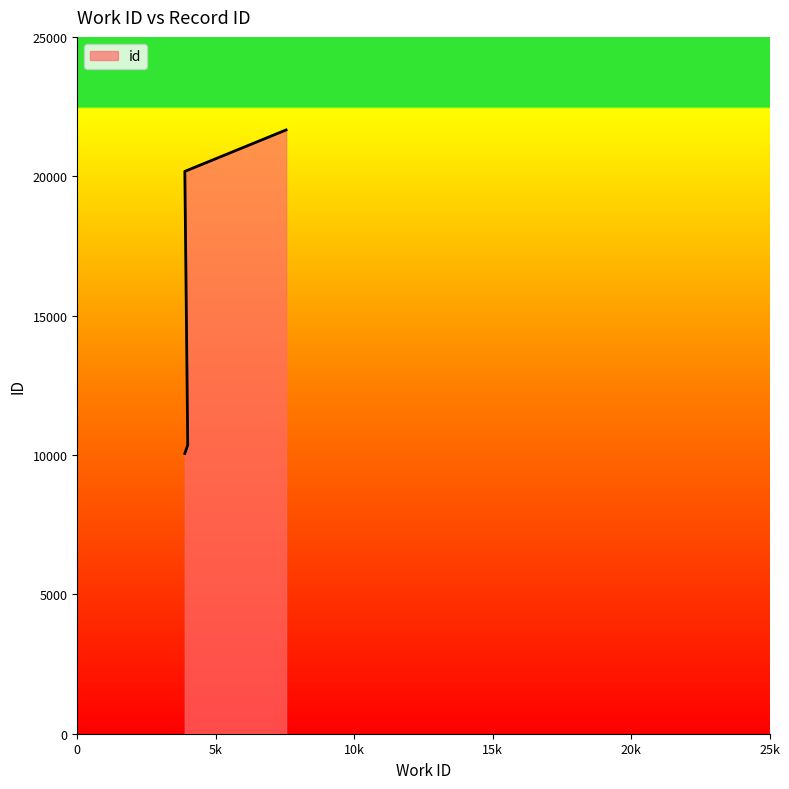

True or false: the data has more than 2 interior local peaks.

False